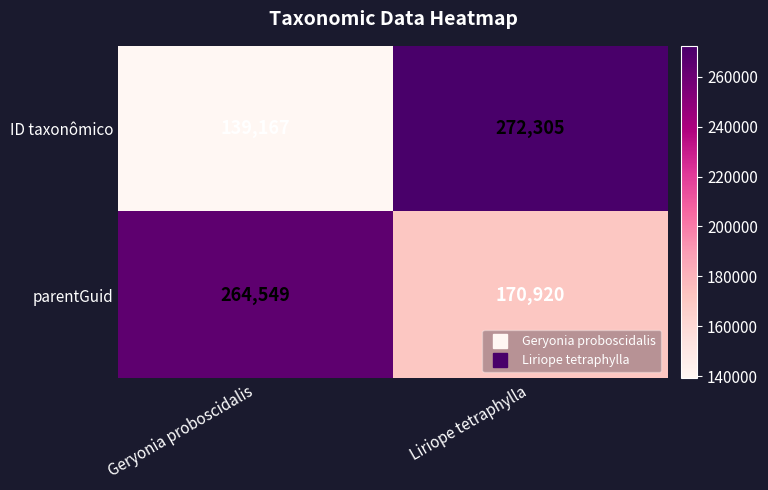

Reading left to right, what are all the values shown in this chart?

ID taxonômico: 139167	272305
parentGuid: 264549	170920